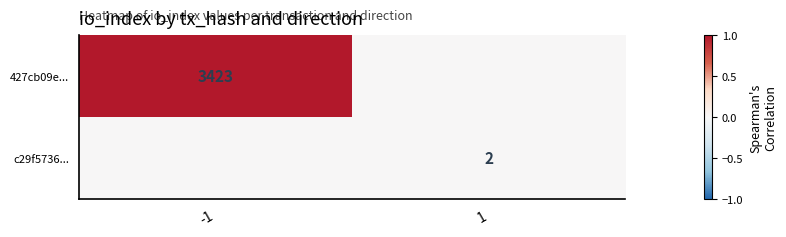

The 427cb09e... series shows 0.6 at -1. True or false?

False